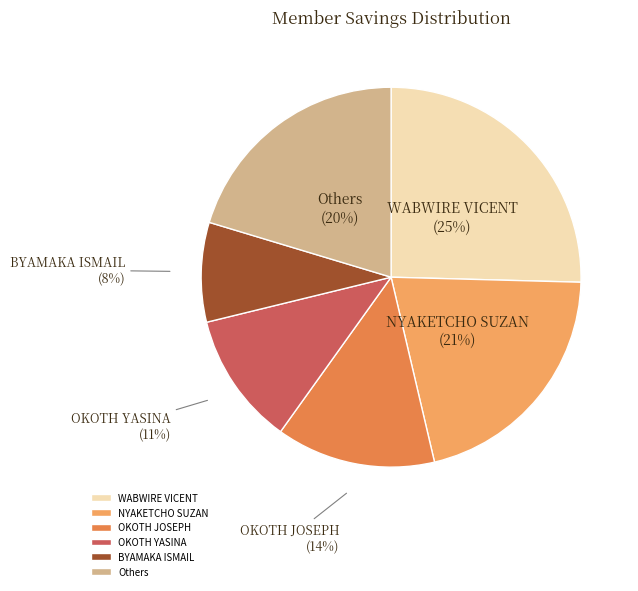

Combined, do OKOTH JOSEPH and NYAKETCHO SUZAN account for over 50%?

No